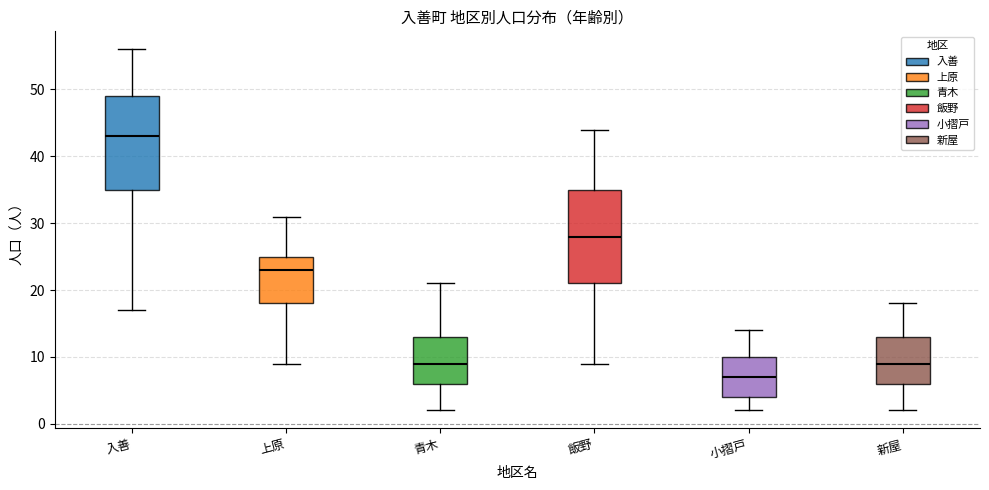

Reading left to right, transcribe this box plot: for each box, give where its median line is, the range the box spans, and where its two whiskers end, as read against the y-axis. The values are not printed on the chart, so give them approximately, as read against the axis.

入善: median 43, box 35 to 49, whiskers 17 to 56
上原: median 23, box 18 to 25, whiskers 9 to 31
青木: median 9, box 6 to 13, whiskers 2 to 21
飯野: median 28, box 21 to 35, whiskers 9 to 44
小摺戸: median 7, box 4 to 10, whiskers 2 to 14
新屋: median 9, box 6 to 13, whiskers 2 to 18